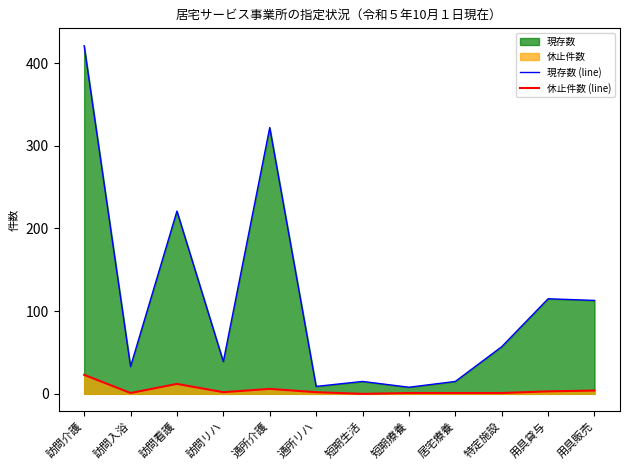

Does the chart have visible grid lines?

No